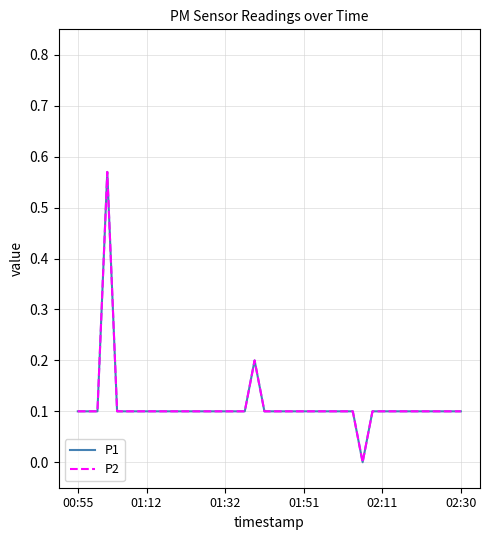

True or false: P2 and P1 intersect in this chart.

False